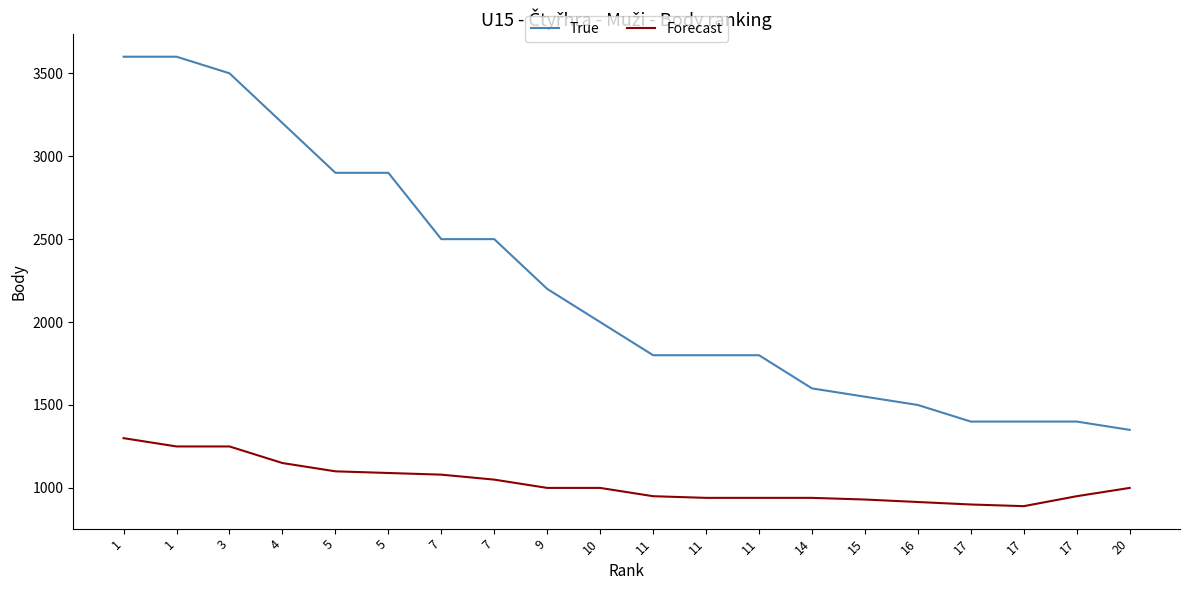

How many lines are shown in the chart?

2